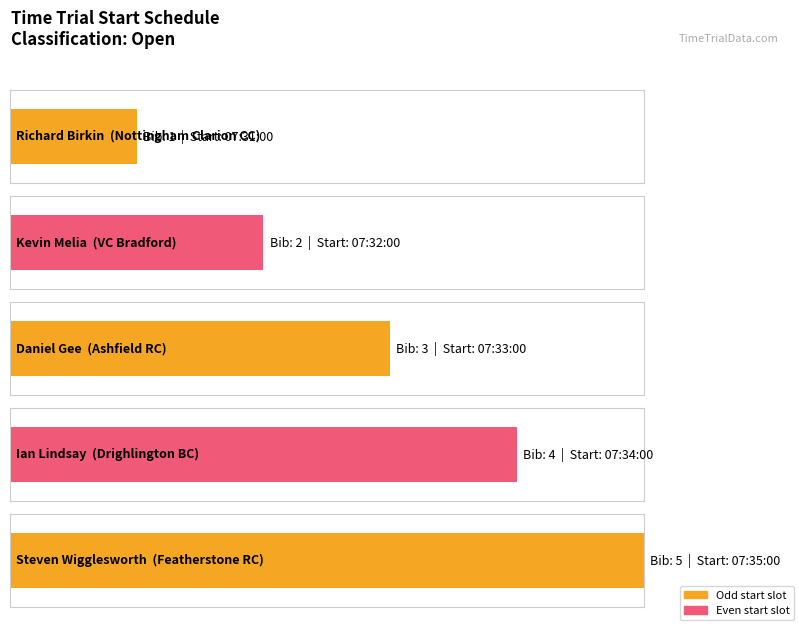

What is the value of the 5th bar from the left?

5